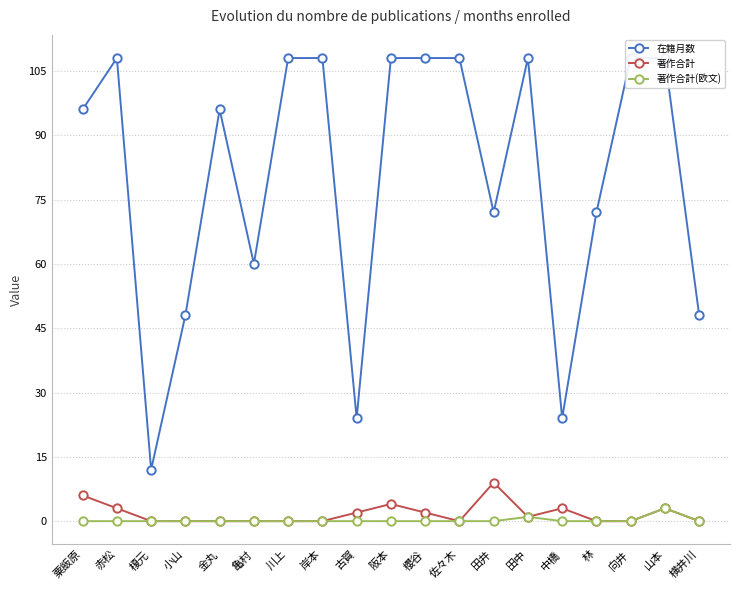

True or false: 著作合計(欧文) has a value of -1 at 亀村.

False